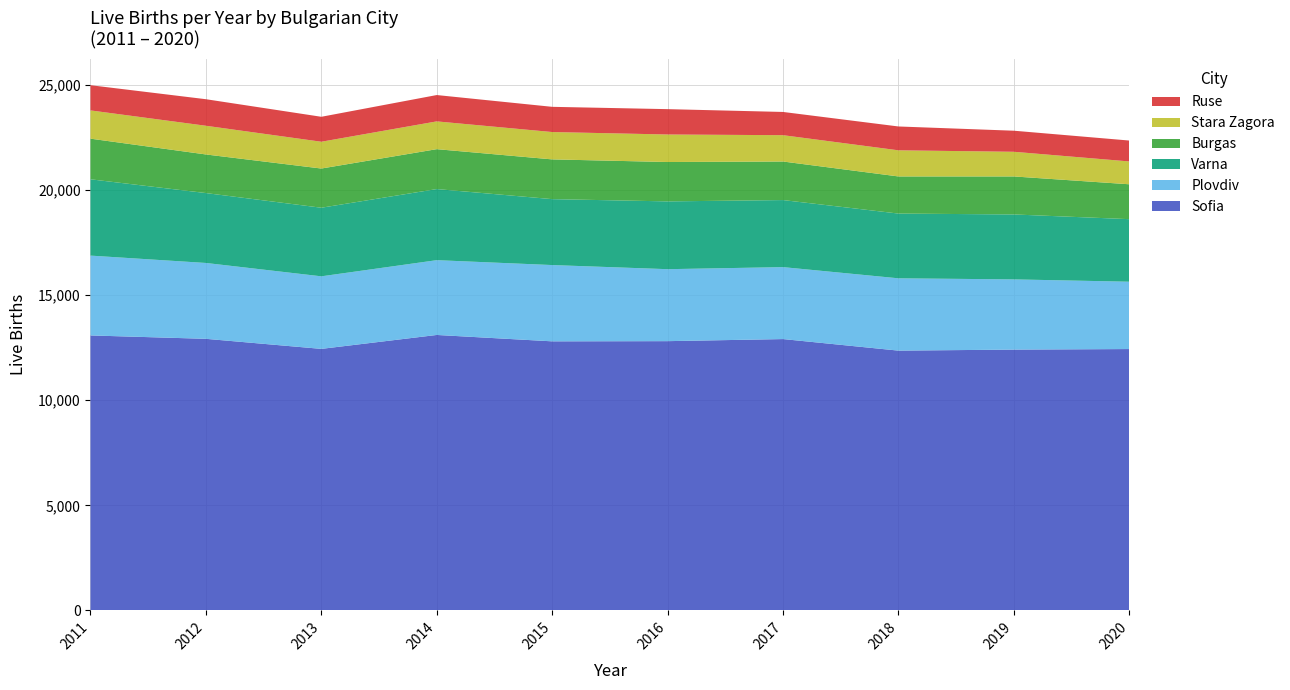

Reading left to right, transcribe all the data shown in this chart.

Sofia: 2011=13086	2012=12925	2013=12446	2014=13109	2015=12805	2016=12814	2017=12913	2018=12363	2019=12412	2020=12438
Plovdiv: 2011=3800	2012=3611	2013=3454	2014=3560	2015=3631	2016=3426	2017=3425	2018=3442	2019=3342	2020=3205
Varna: 2011=3633	2012=3327	2013=3265	2014=3385	2015=3138	2016=3227	2017=3192	2018=3082	2019=3091	2020=2978
Burgas: 2011=1934	2012=1838	2013=1866	2014=1899	2015=1892	2016=1874	2017=1835	2018=1767	2019=1809	2020=1660
Stara Zagora: 2011=1345	2012=1366	2013=1275	2014=1322	2015=1302	2016=1310	2017=1253	2018=1244	2019=1174	2020=1087
Ruse: 2011=1200	2012=1264	2013=1188	2014=1254	2015=1200	2016=1207	2017=1106	2018=1135	2019=1003	2020=995